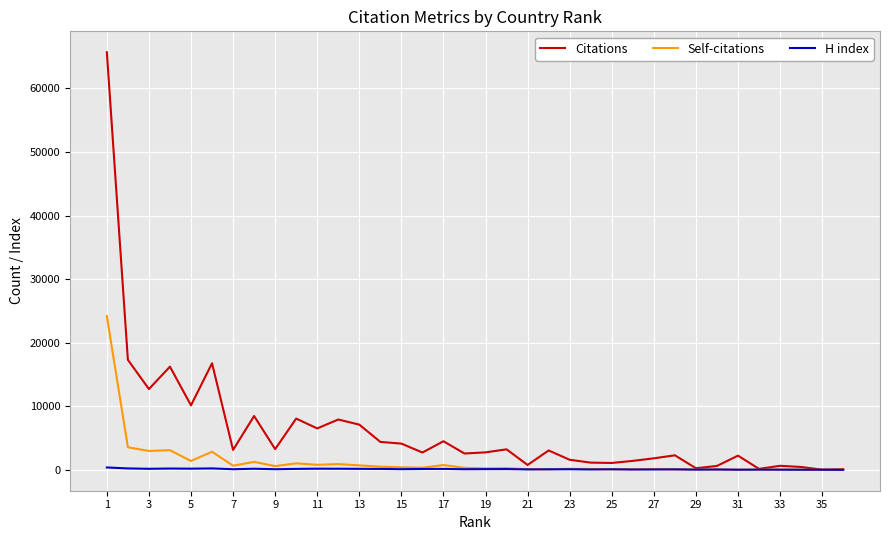

Does the chart display data point markers on the line(s)?

No